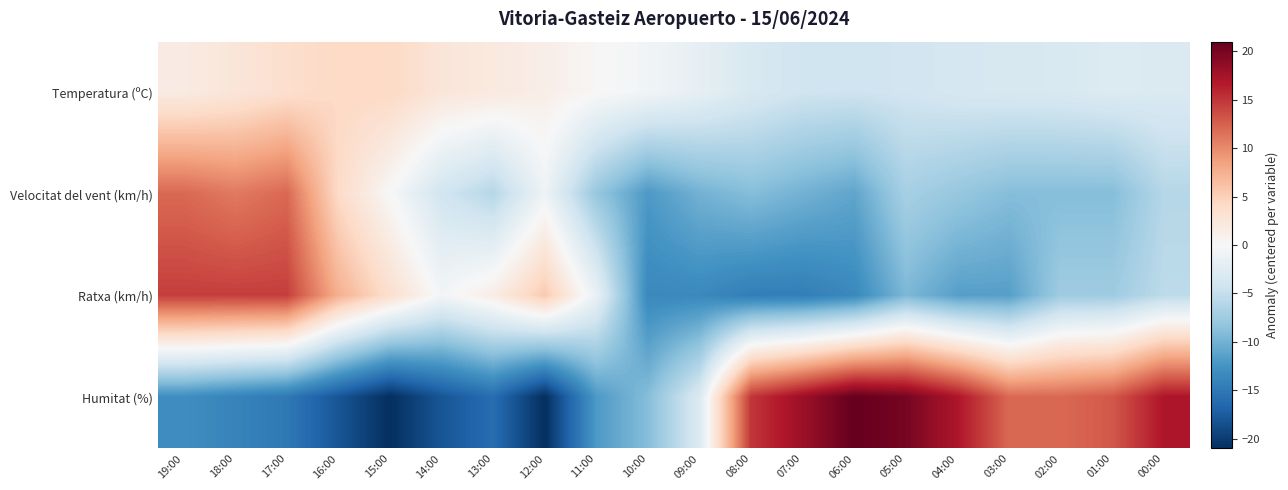

Which series has the largest range (max minus min)?

Humitat (%)